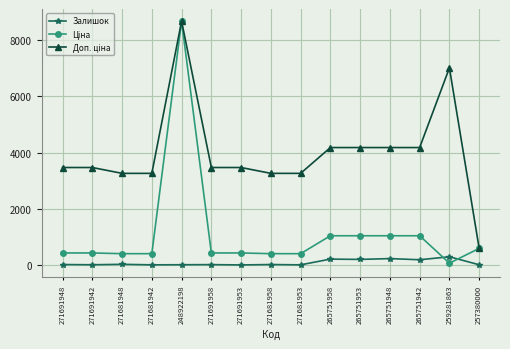

The Залишок series shows 11.0 at 271681942. True or false?

True